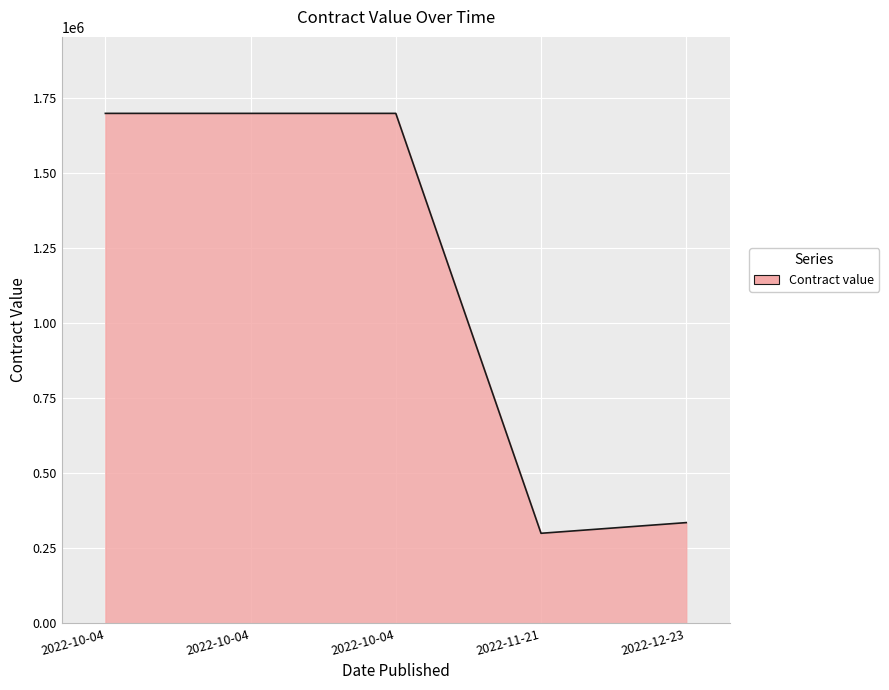

How many series are shown in this chart?

1